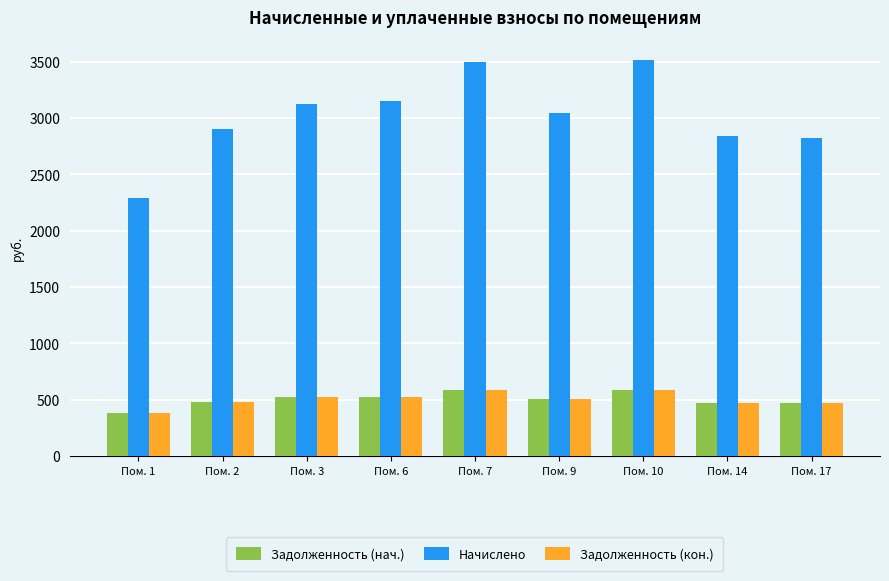

At which label does Начислено first exceed 3042?

Пом. 3